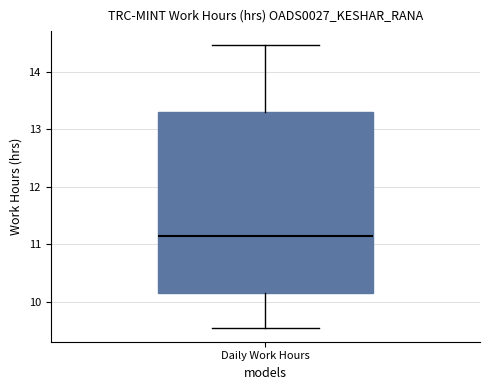

Where does the lower whisker of the box for Daily Work Hours end on the y-axis? The values are not printed on the chart, so give them approximately, as read against the axis.

9.6